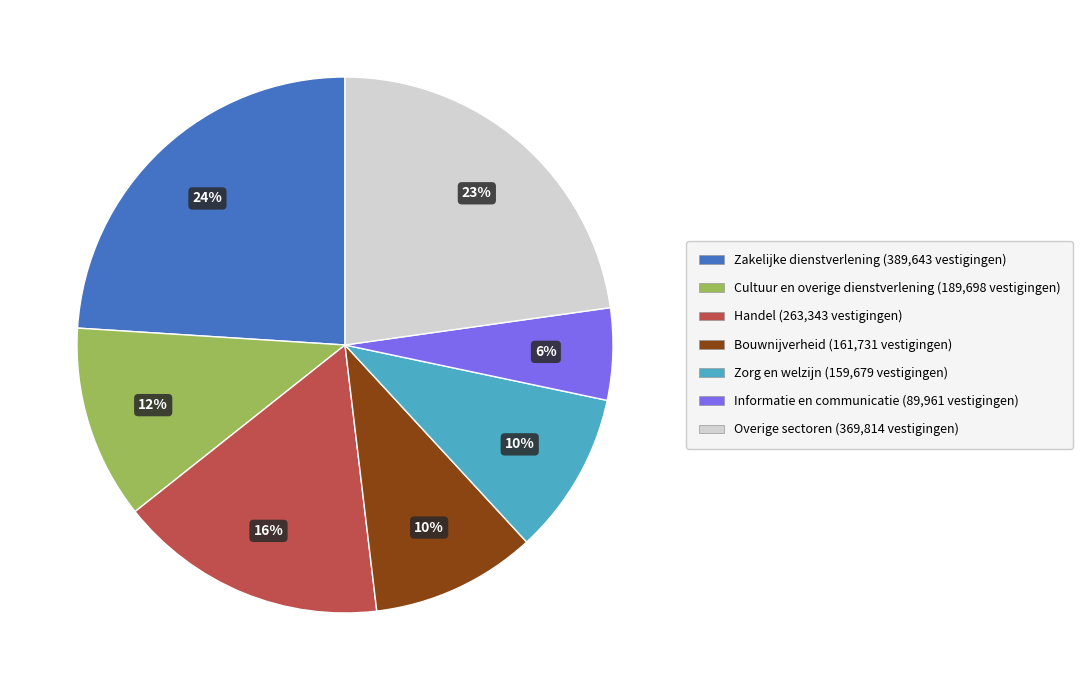

Count the number of slices in the pie.

7